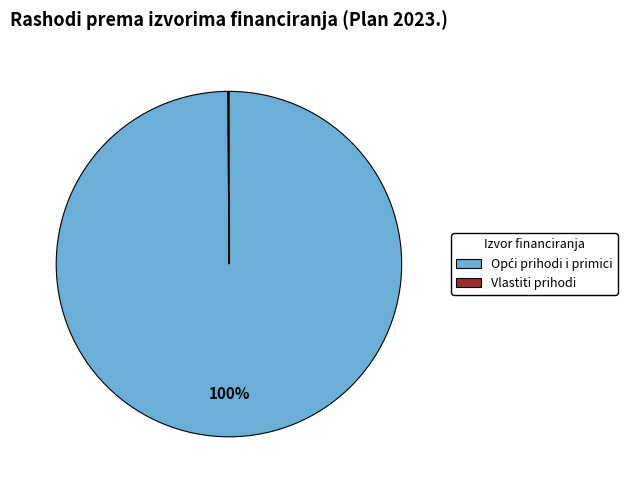

To the nearest percent, what is the average slice percentage?

50%